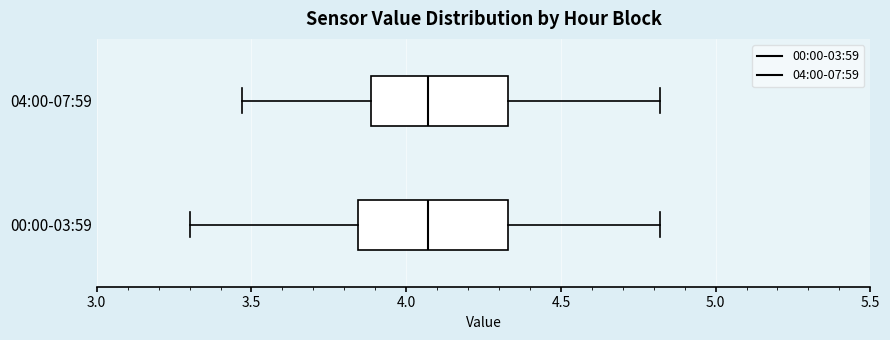

Where does the right whisker of the box for 04:00-07:59 end on the x-axis? The values are not printed on the chart, so give them approximately, as read against the axis.

4.80